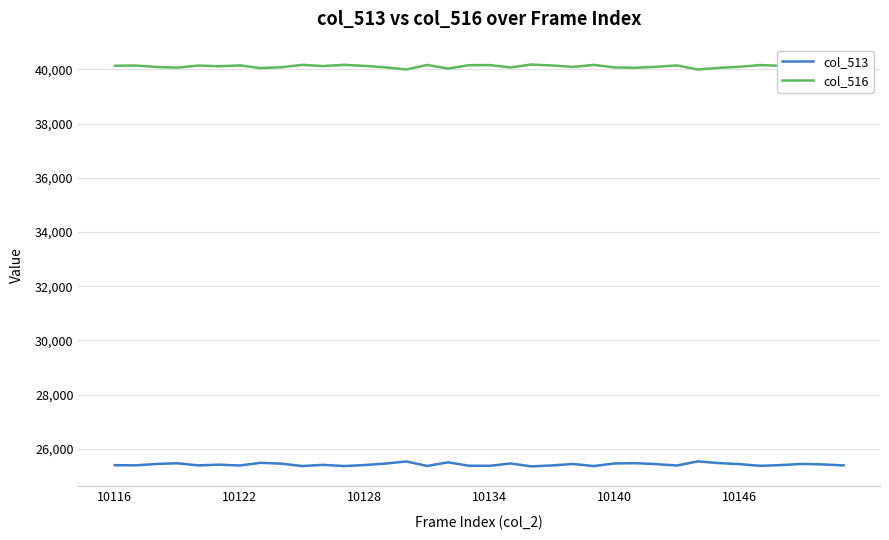

Which series has the largest total across all categories?

col_516